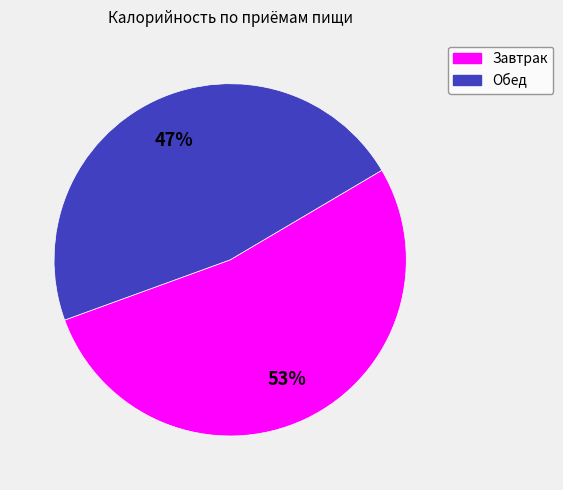

Rank the categories by value from highest to lowest.

Завтрак, Обед